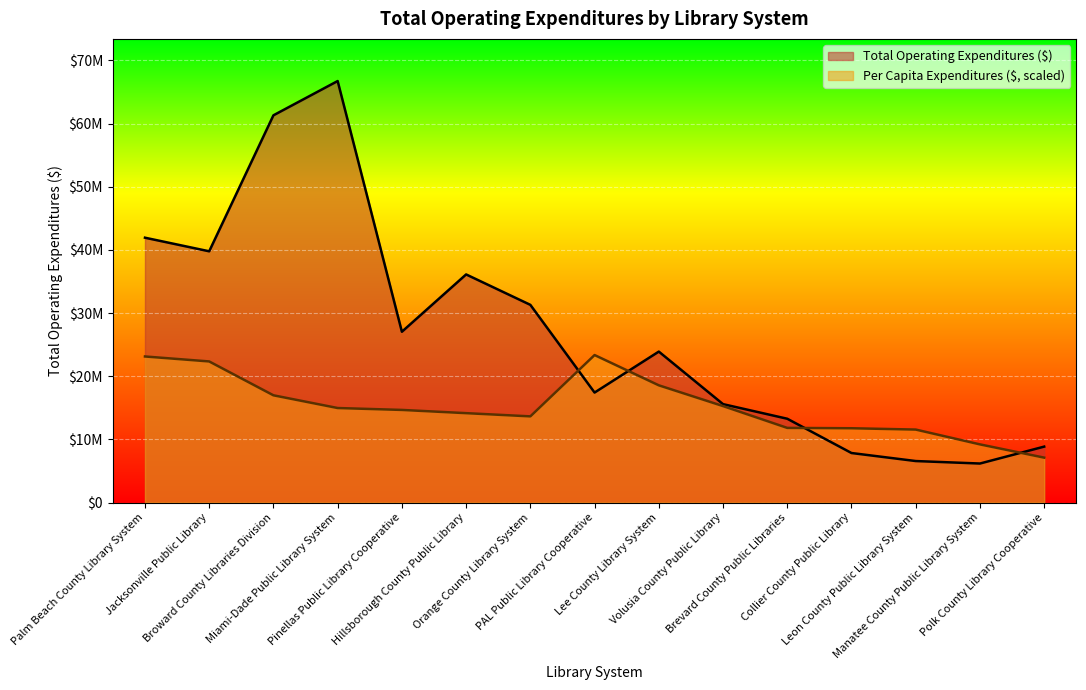

Count the number of data series in this chart.

2